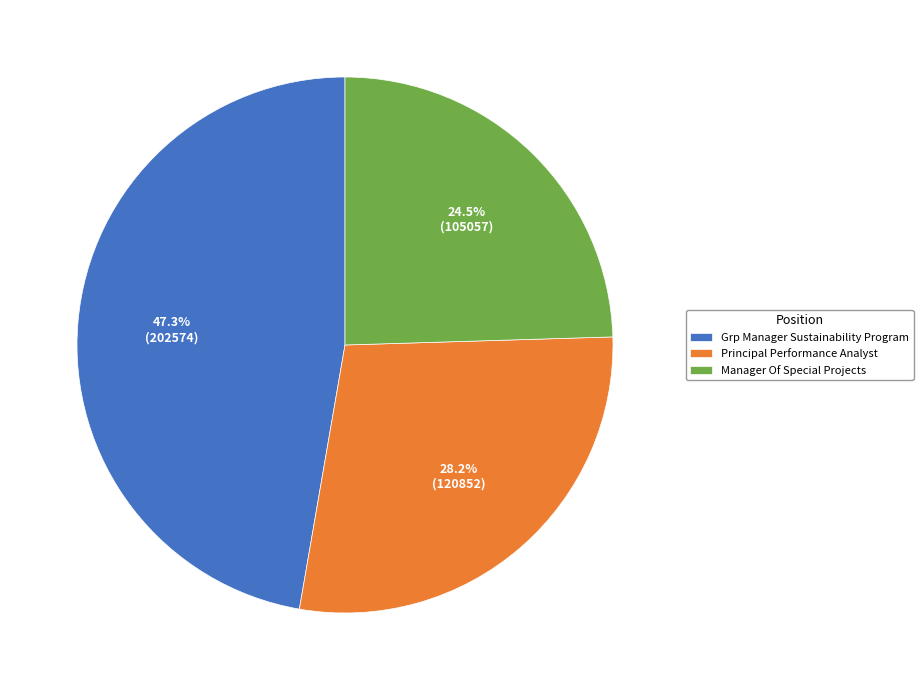

To the nearest percent, what is the combined percentage of Manager Of Special Projects and Principal Performance Analyst?

53%